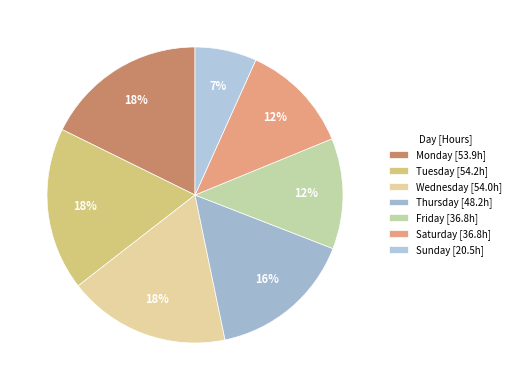

To the nearest percent, what is the difference between the largest and smallest slice percentages?

11%